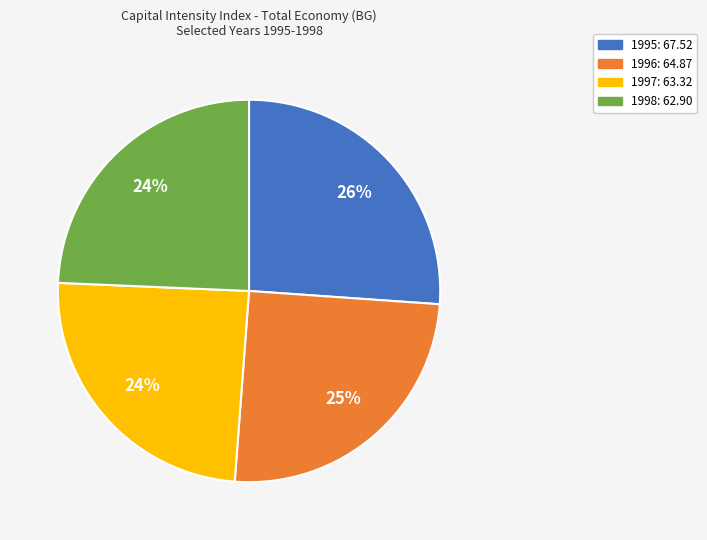

Count the number of slices in the pie.

4